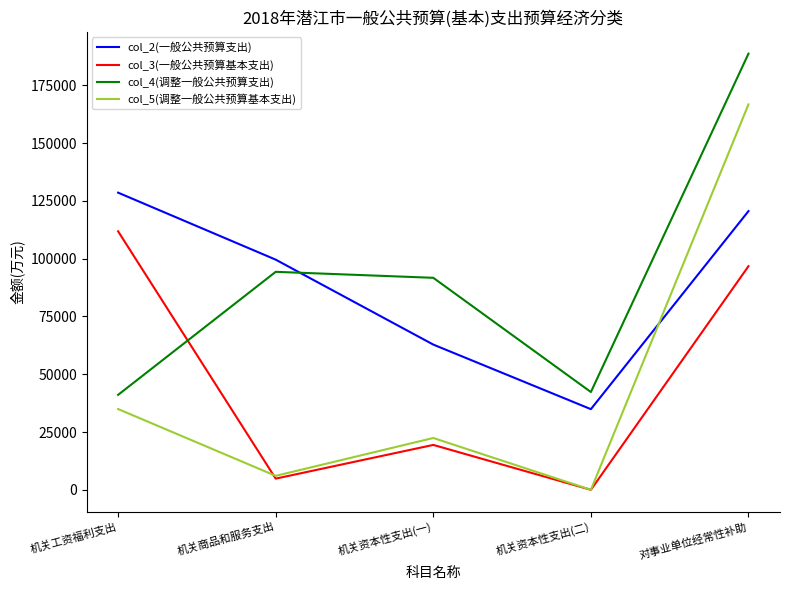

Which series ends up on top after the final intersection of col_3(一般公共预算基本支出) and col_4(调整一般公共预算支出)?

col_4(调整一般公共预算支出)